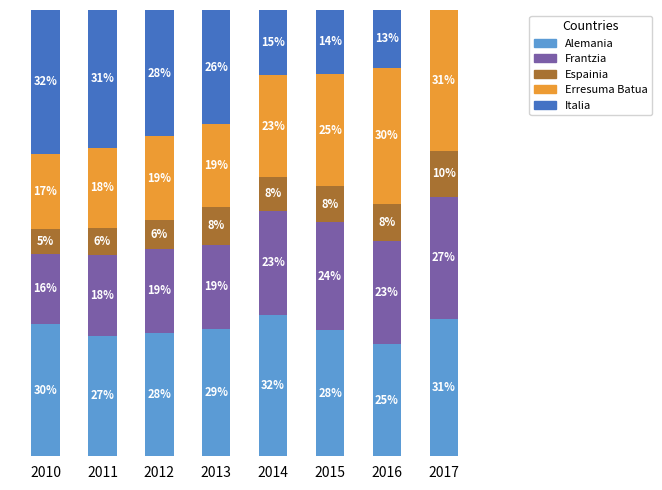

Which series has the largest total across all categories?

Alemania